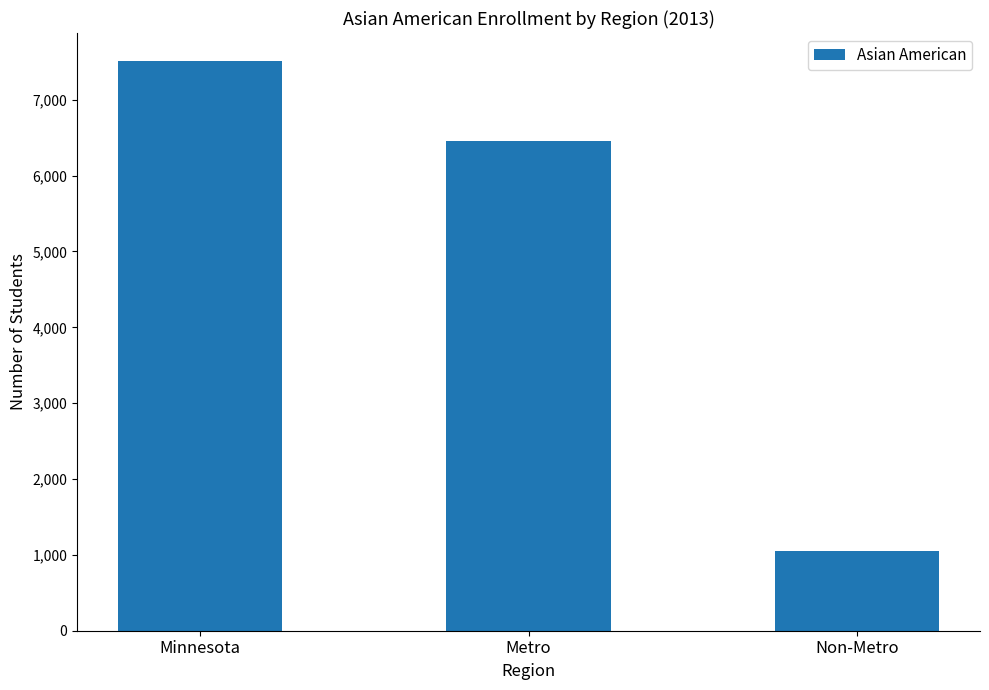

List the labels in order of value, smallest first.

Non-Metro, Metro, Minnesota